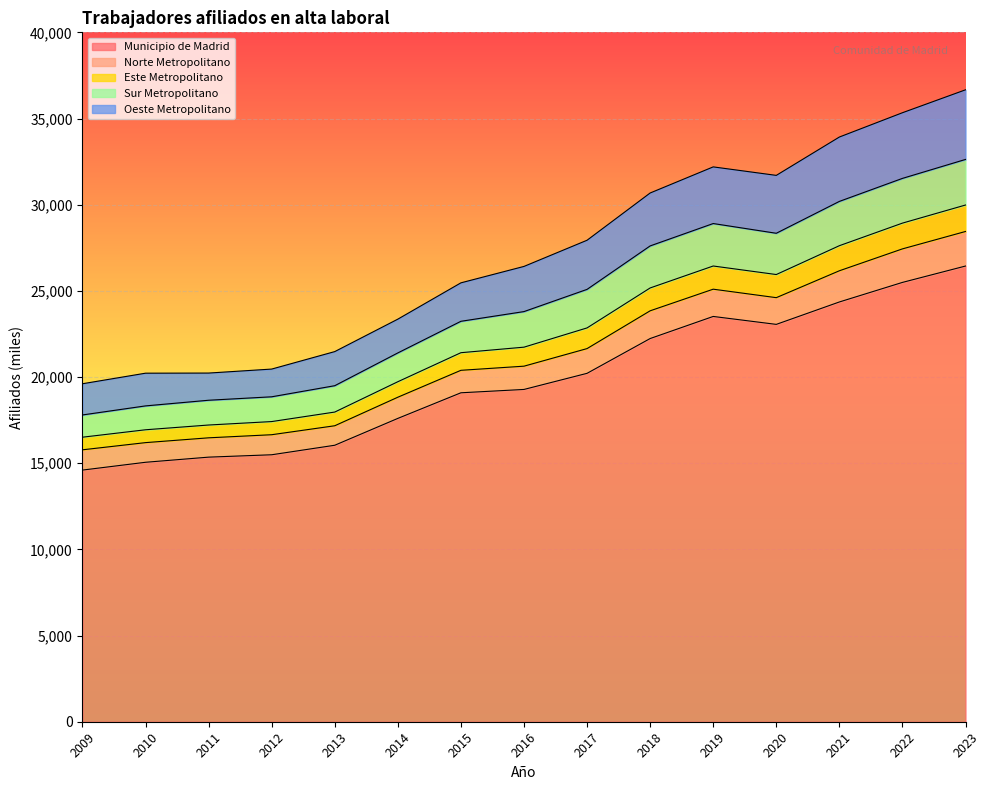

What is the lowest value of the Municipio de Madrid series?

14601